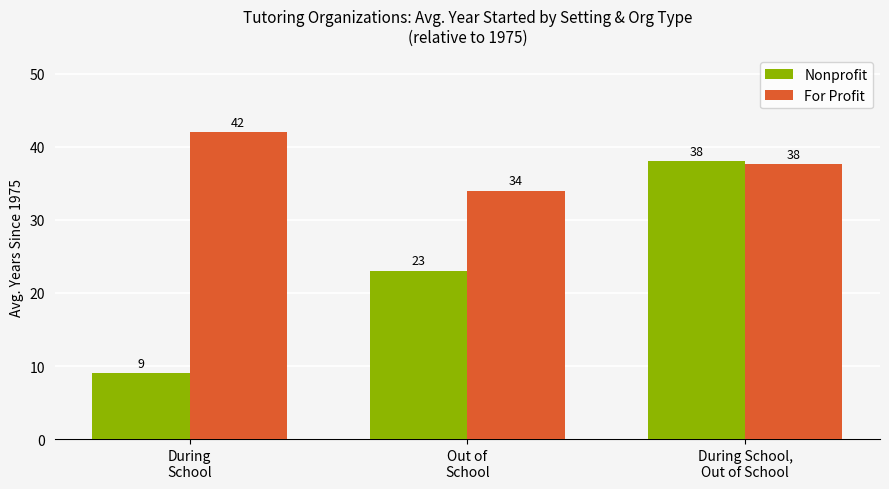

How many data points in For Profit are above 37?

2